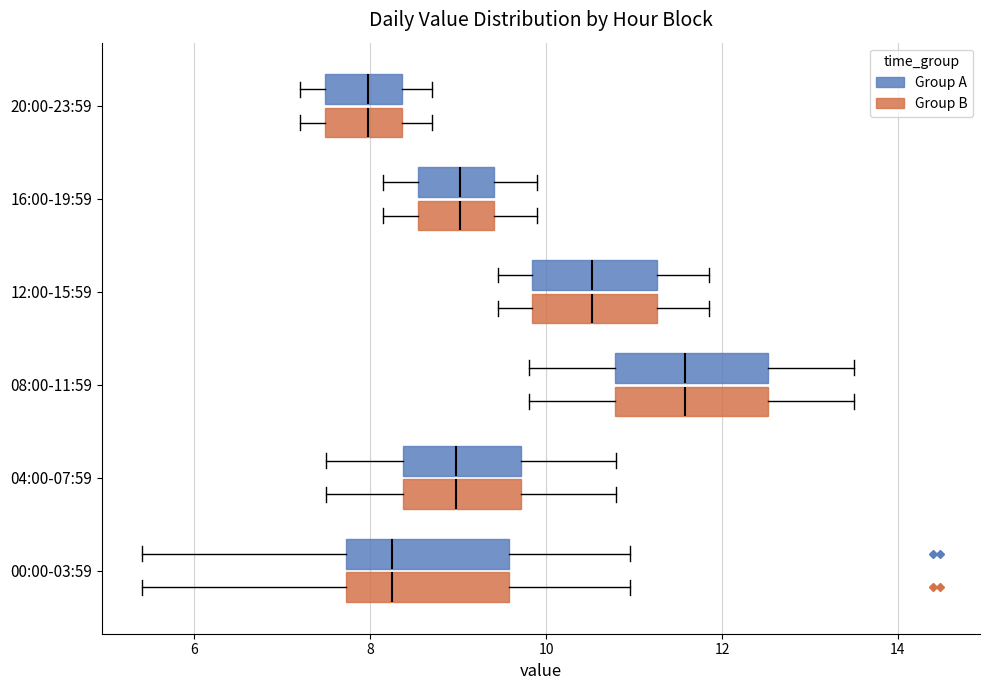

Where does the left whisker of the box for 08:00-11:59 (Group A) end on the x-axis? The values are not printed on the chart, so give them approximately, as read against the axis.

9.8